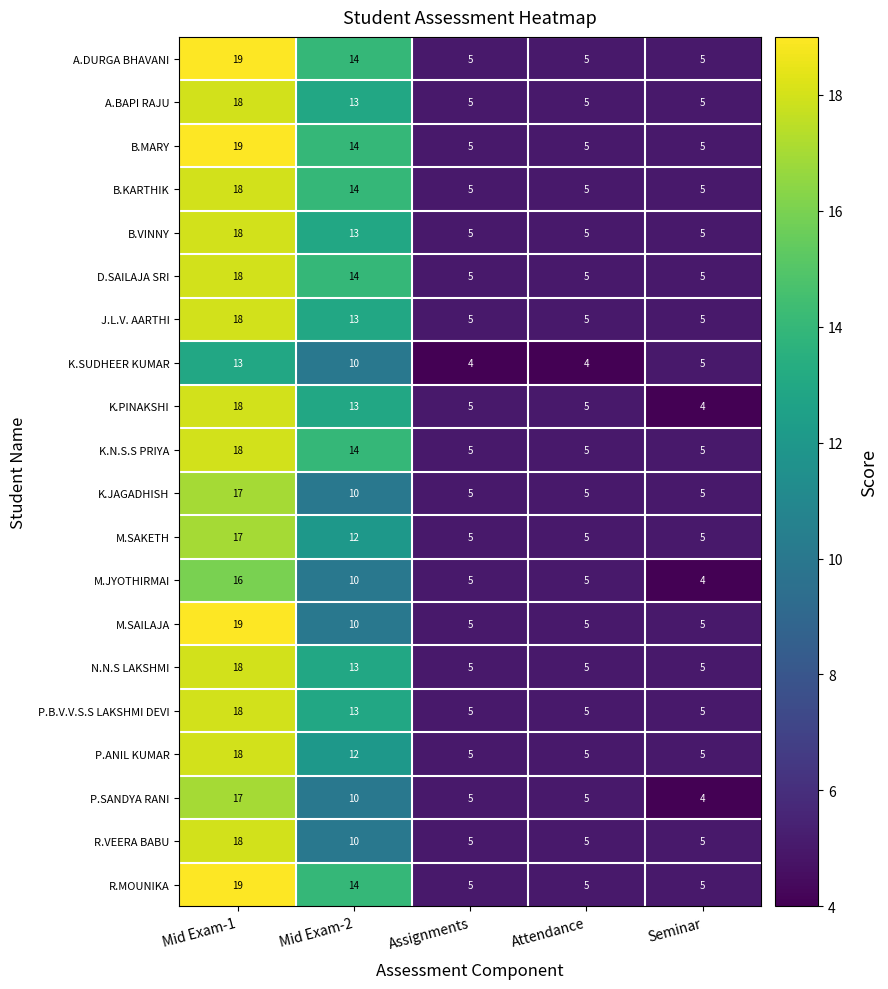

At which label does A.BAPI RAJU reach its peak?

Mid Exam-1